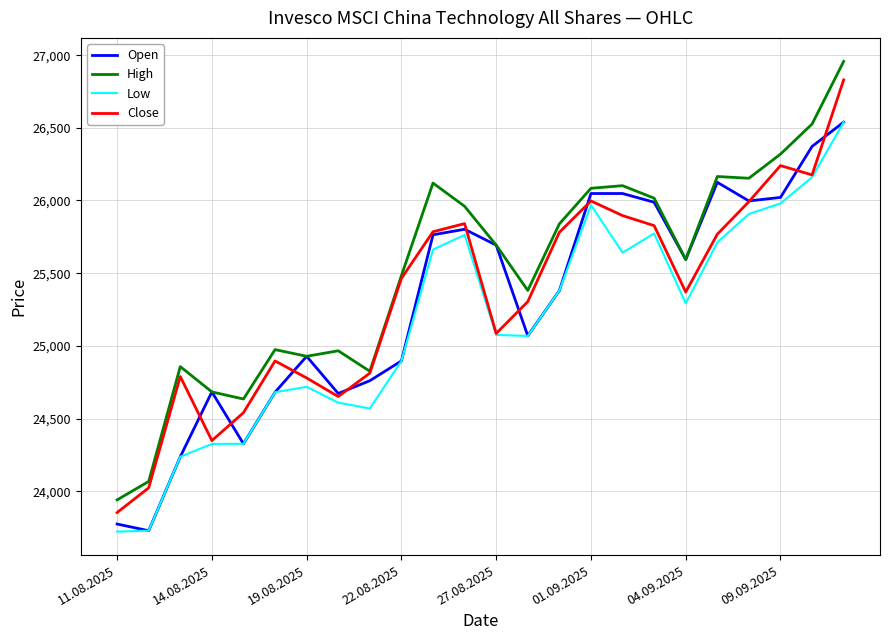

Which series has the largest range (max minus min)?

High